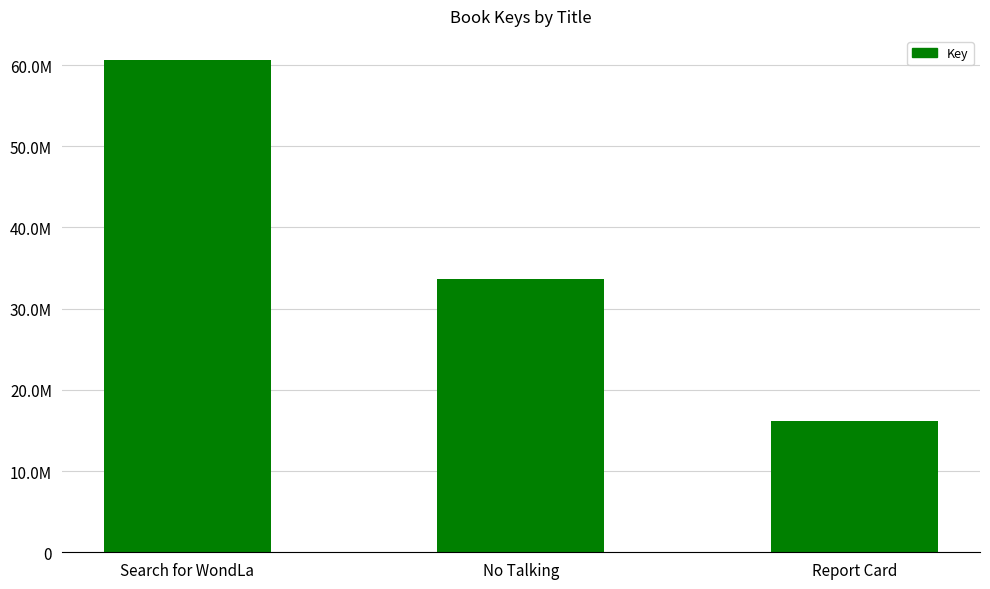

What is the minimum value shown in the chart?

16220892